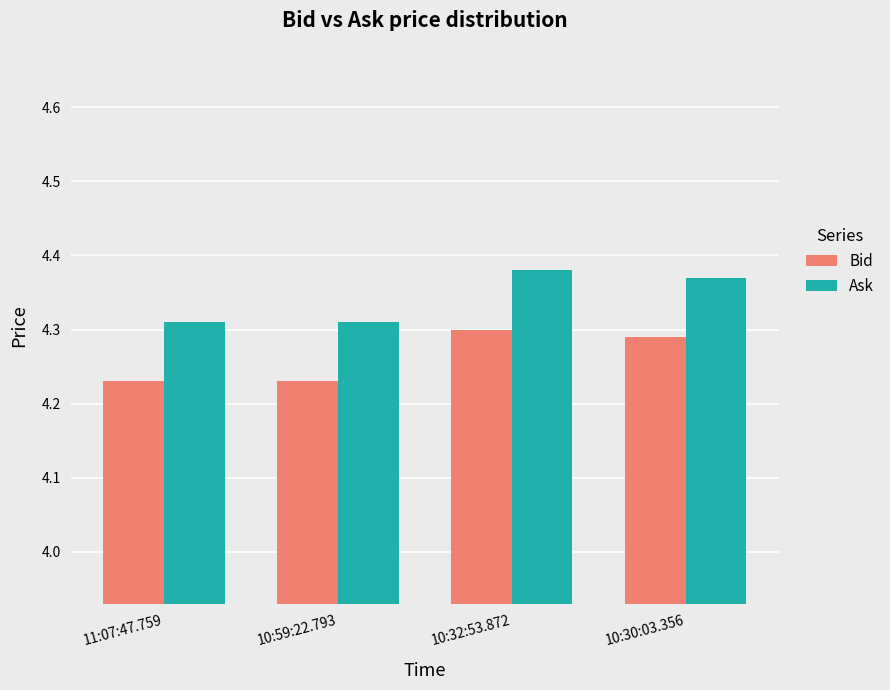

How many Bid values are between 4 and 5?

4